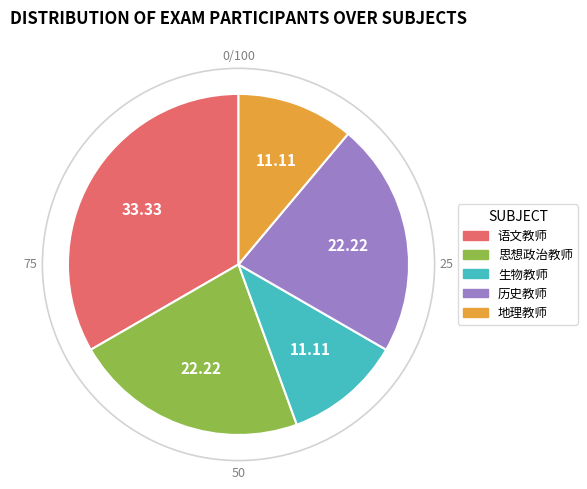

Does any single category account for the majority?

No